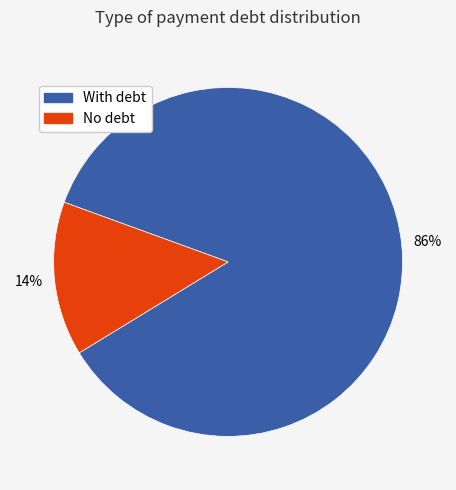

Count the number of slices in the pie.

2